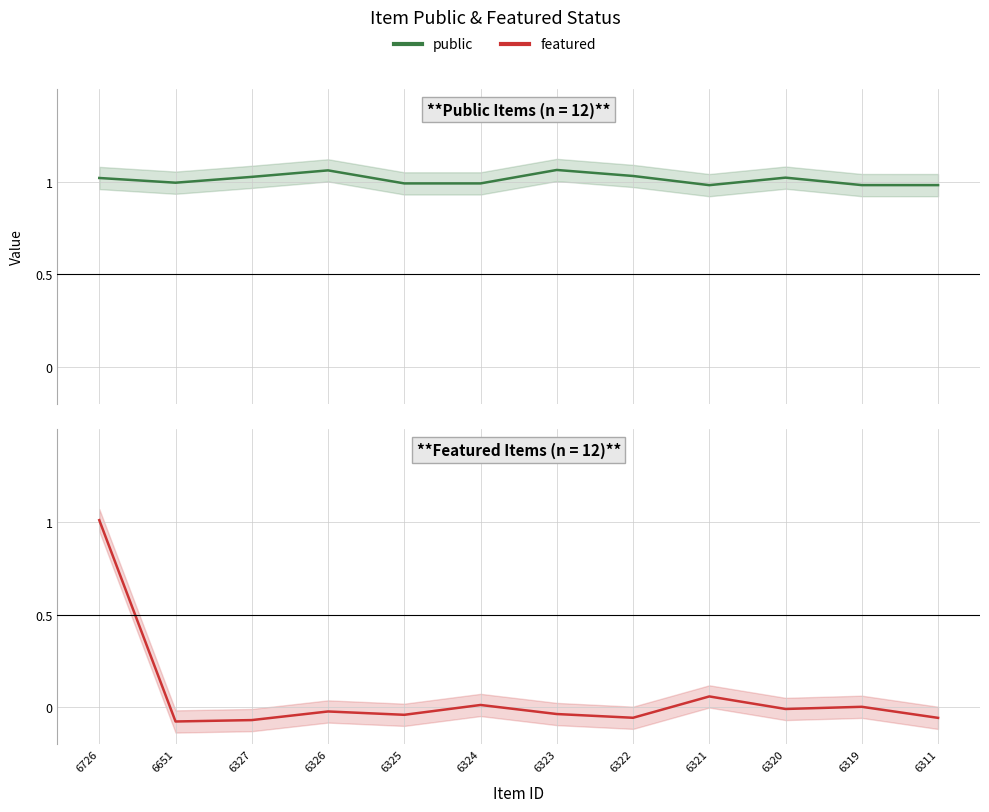

What is the maximum value shown in the chart?

1.1